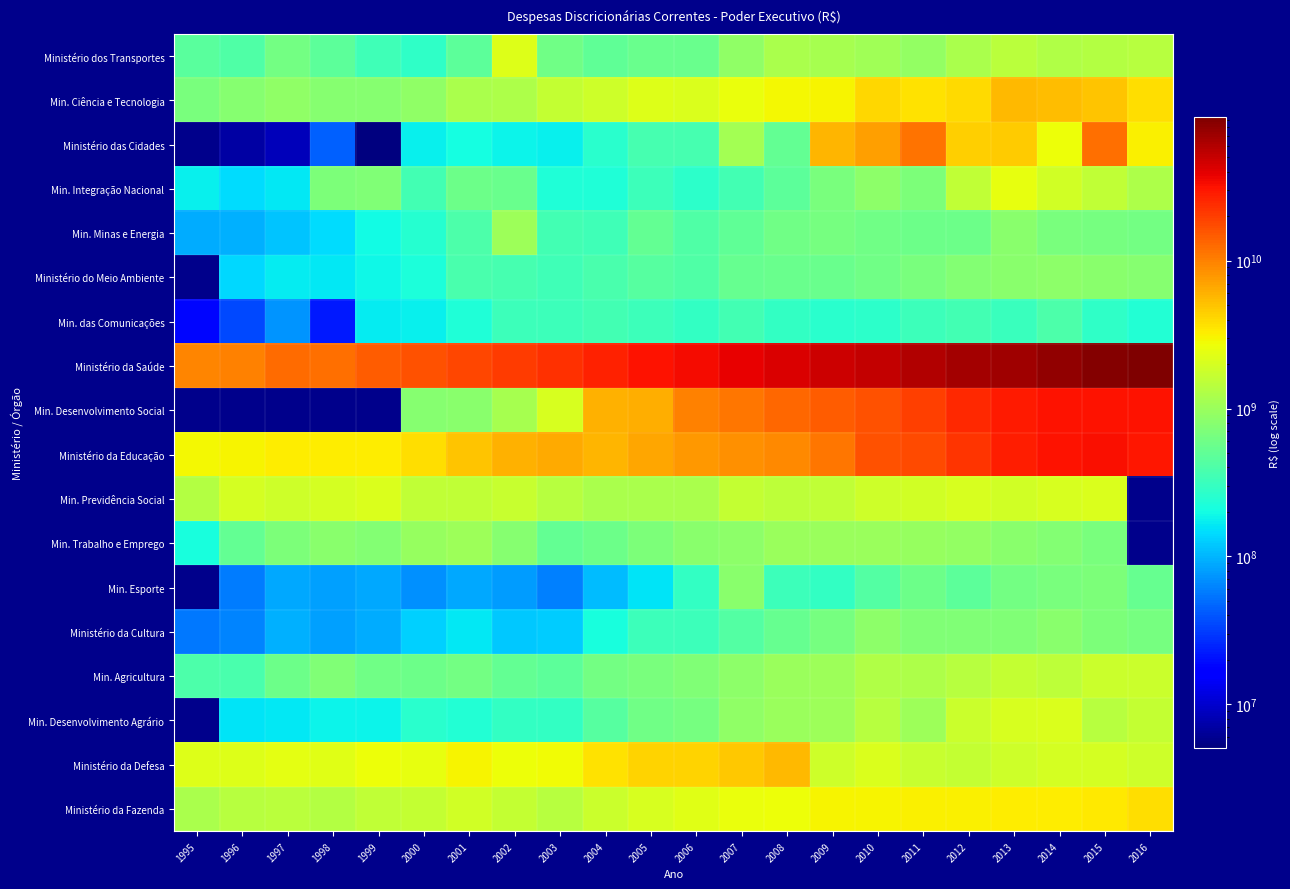

What is the sum of the Min. Esporte values at 2009 and 2013?

914167937.0